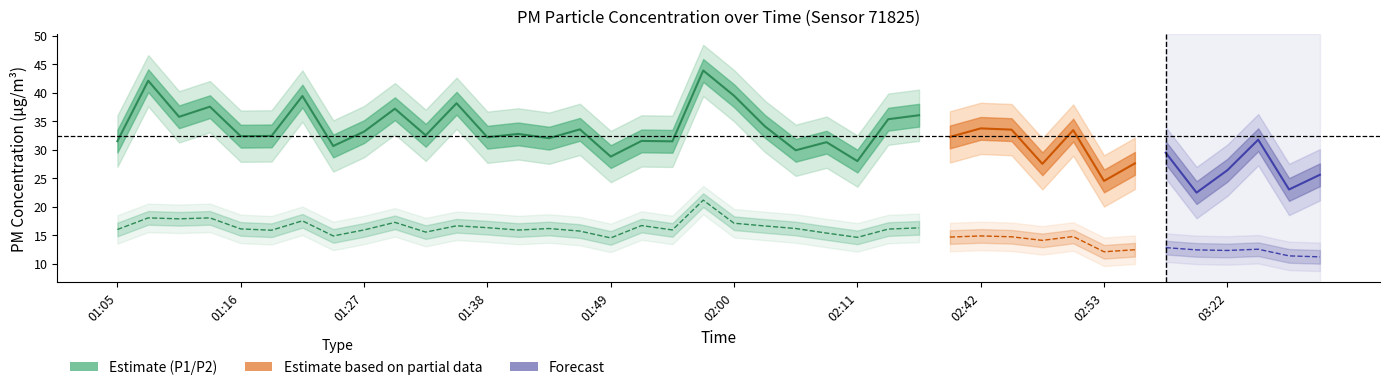

What is the difference between the maximum and minimum values in the P2 series?

9.9